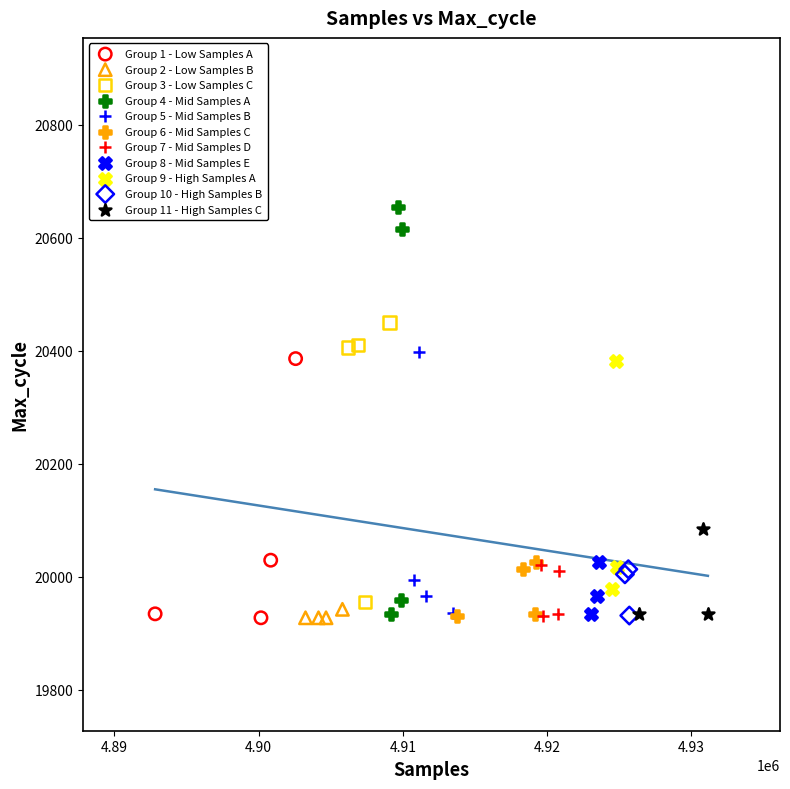

Which series has the largest Y range (max minus min)?

Group 4 - Mid Samples A